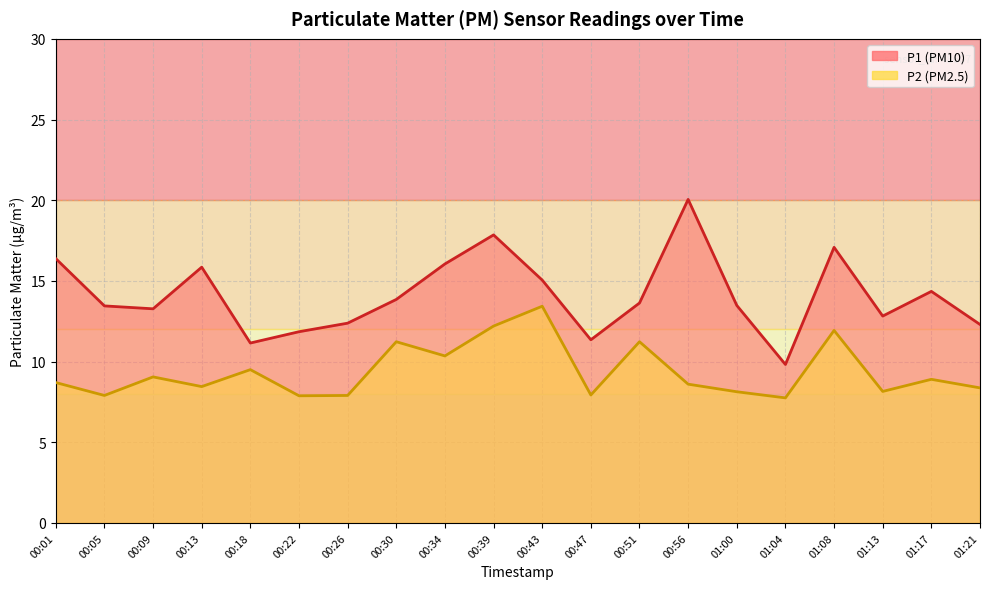

The value of P2 at 01:13 is 8.2. True or false?

True